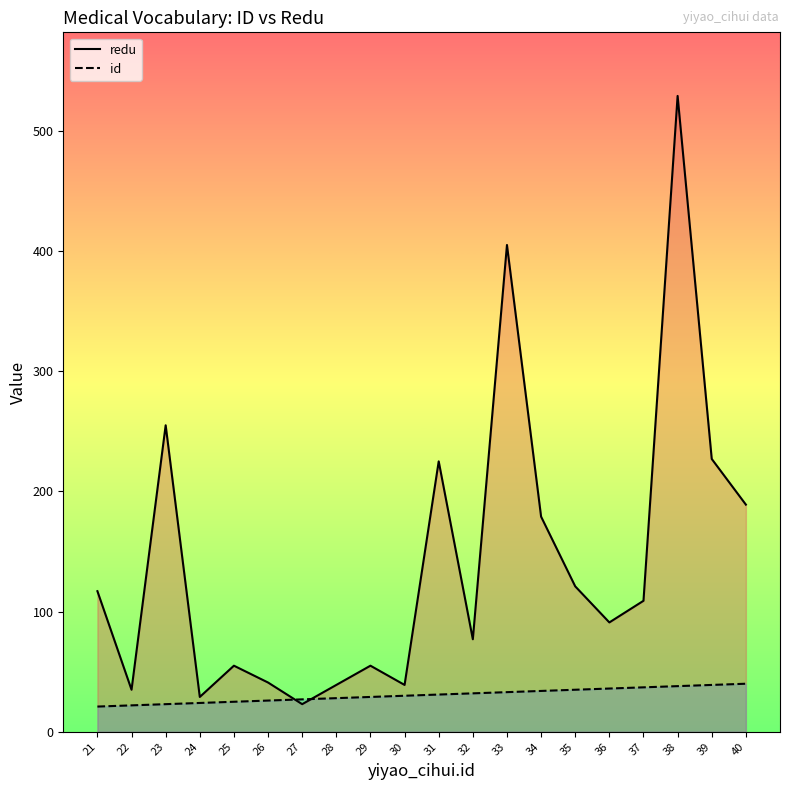

What is the sum of all id values?

610